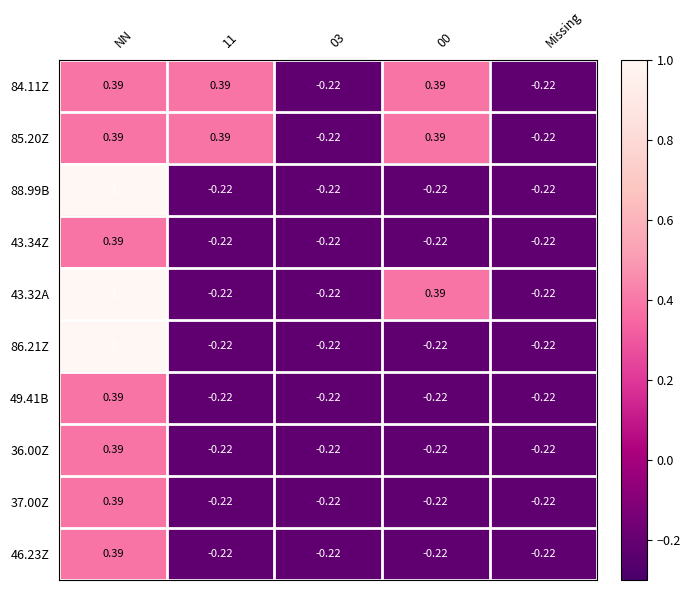

What is the maximum value shown in the chart?

1.0